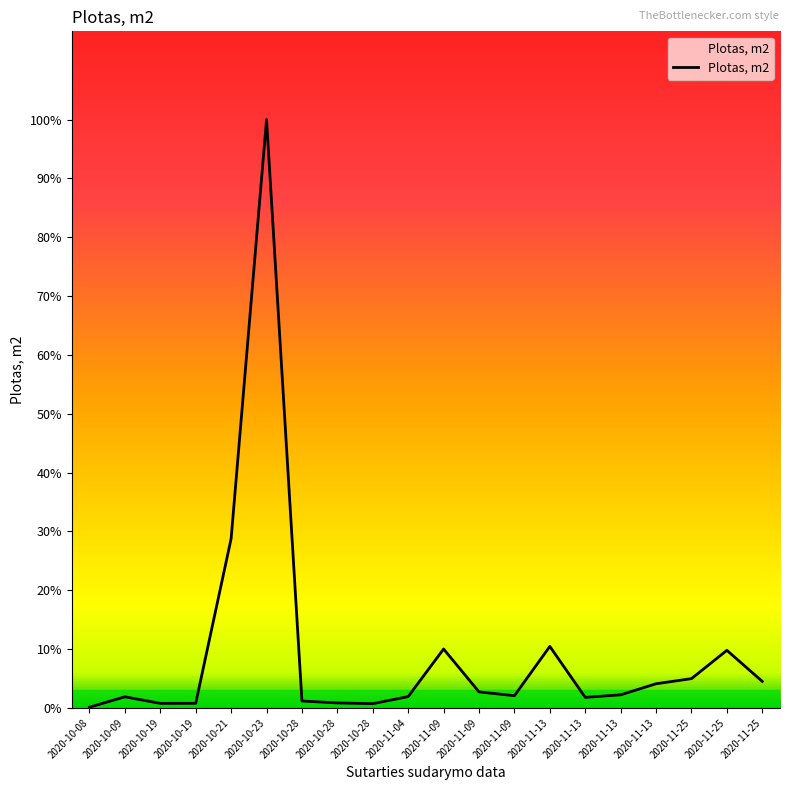

How many interior local peaks (higher than both neighbors) does the data have?

5